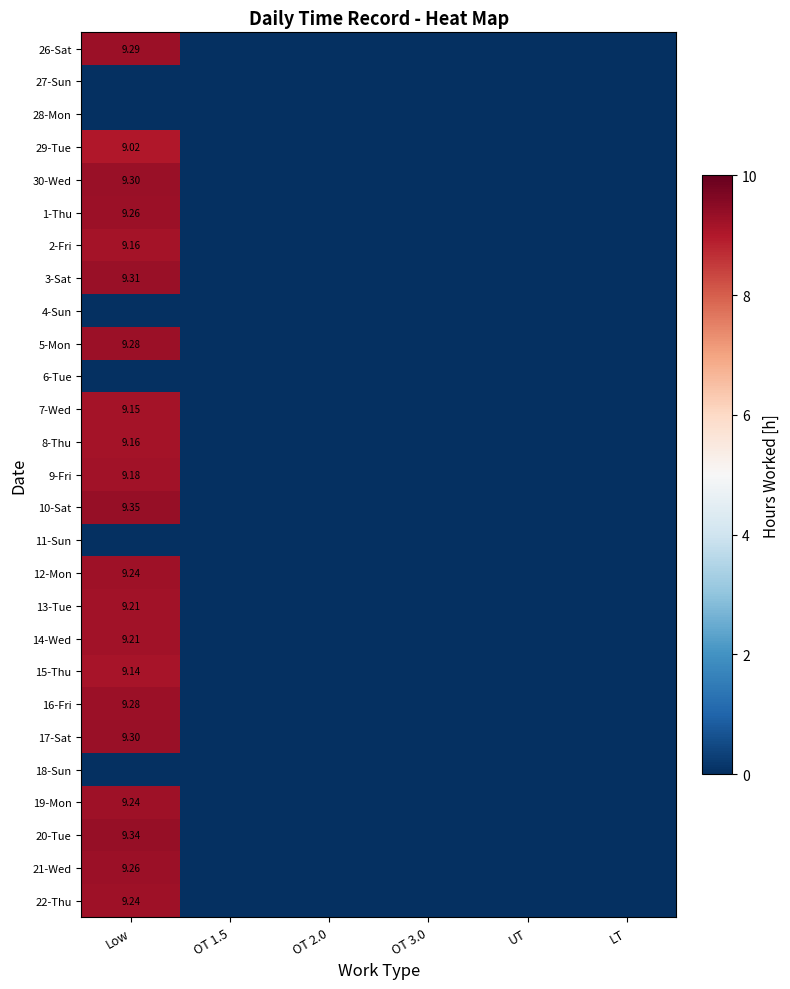

How many data points in 26-Sat are above 0?

1